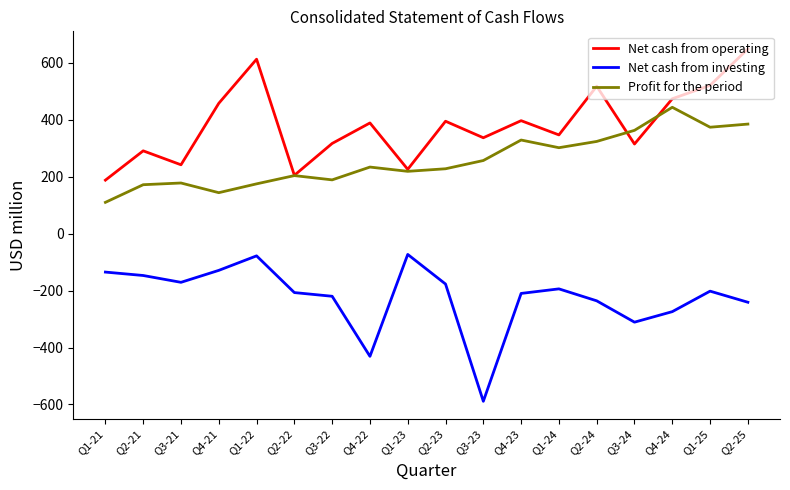

True or false: Net cash from operating and Profit for the period intersect in this chart.

True